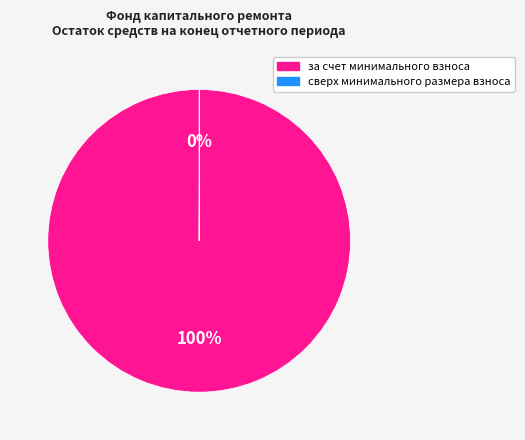

The за счет минимального взноса slice represents 94% of the pie. True or false?

False